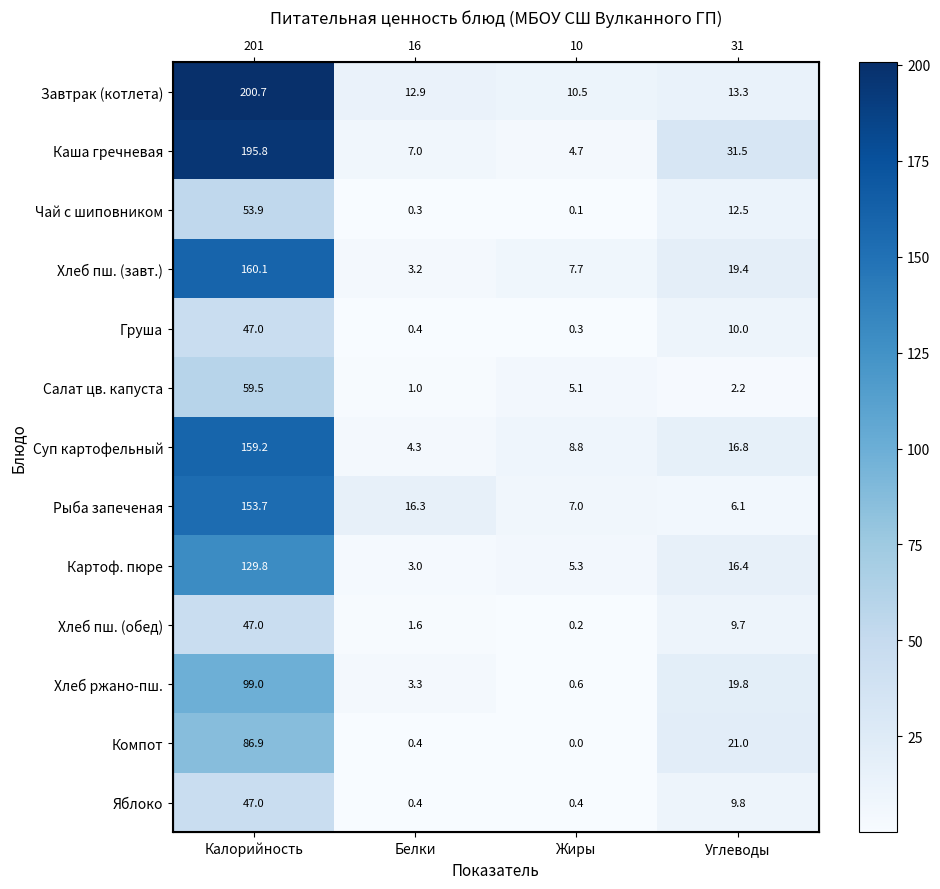

Which series has the largest total across all categories?

Каша гречневая